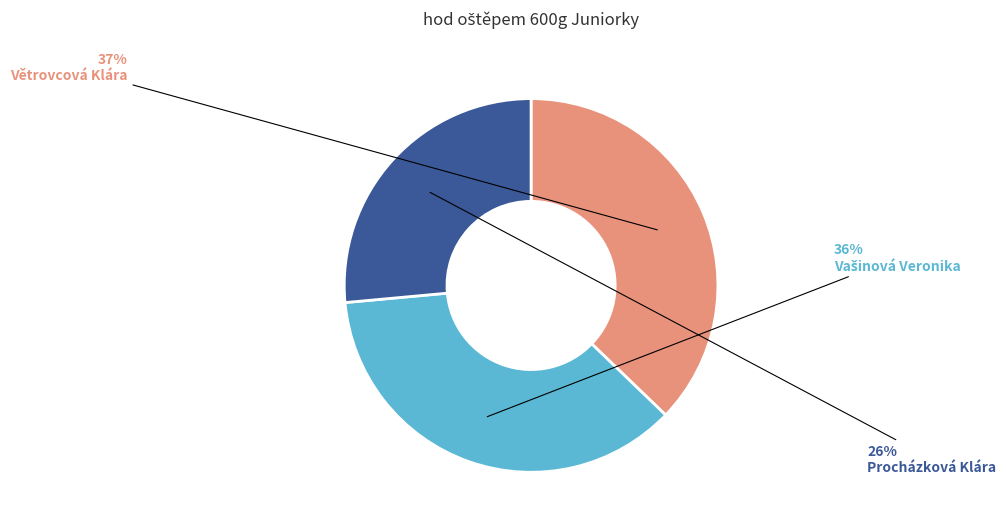

Count the number of slices in the pie.

3